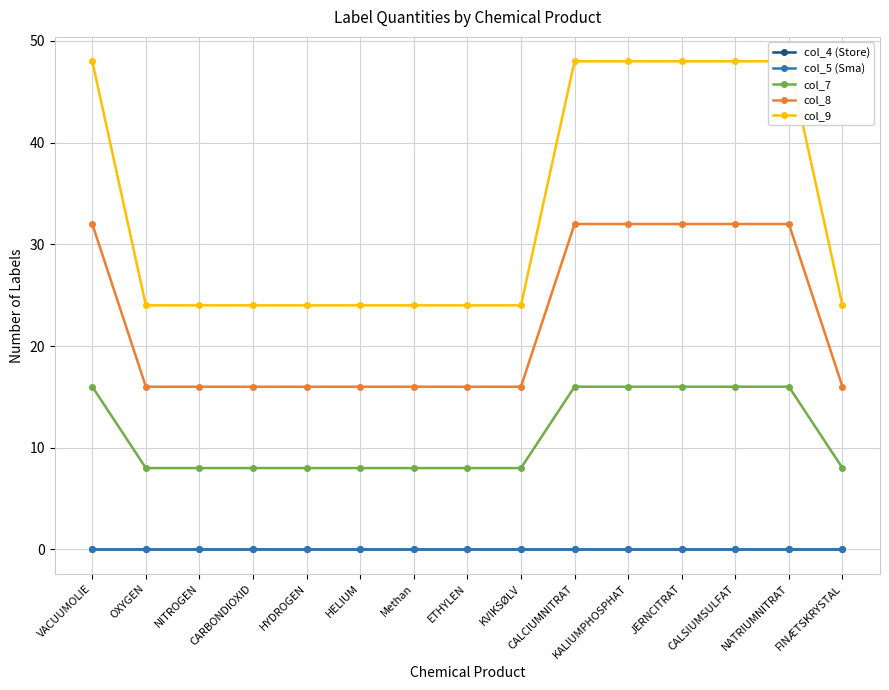

Reading left to right, what are all the values shown in this chart?

col_4 (Store): VACUUMOLIE=0	OXYGEN=0	NITROGEN=0	CARBONDIOXID=0	HYDROGEN=0	HELIUM=0	Methan=0	ETHYLEN=0	KVIKSØLV=0	CALCIUMNITRAT=0	KALIUMPHOSPHAT=0	JERNCITRAT=0	CALSIUMSULFAT=0	NATRIUMNITRAT=0	FINÆTSKRYSTAL=0
col_5 (Sma): VACUUMOLIE=0	OXYGEN=0	NITROGEN=0	CARBONDIOXID=0	HYDROGEN=0	HELIUM=0	Methan=0	ETHYLEN=0	KVIKSØLV=0	CALCIUMNITRAT=0	KALIUMPHOSPHAT=0	JERNCITRAT=0	CALSIUMSULFAT=0	NATRIUMNITRAT=0	FINÆTSKRYSTAL=0
col_7: VACUUMOLIE=16	OXYGEN=8	NITROGEN=8	CARBONDIOXID=8	HYDROGEN=8	HELIUM=8	Methan=8	ETHYLEN=8	KVIKSØLV=8	CALCIUMNITRAT=16	KALIUMPHOSPHAT=16	JERNCITRAT=16	CALSIUMSULFAT=16	NATRIUMNITRAT=16	FINÆTSKRYSTAL=8
col_8: VACUUMOLIE=32	OXYGEN=16	NITROGEN=16	CARBONDIOXID=16	HYDROGEN=16	HELIUM=16	Methan=16	ETHYLEN=16	KVIKSØLV=16	CALCIUMNITRAT=32	KALIUMPHOSPHAT=32	JERNCITRAT=32	CALSIUMSULFAT=32	NATRIUMNITRAT=32	FINÆTSKRYSTAL=16
col_9: VACUUMOLIE=48	OXYGEN=24	NITROGEN=24	CARBONDIOXID=24	HYDROGEN=24	HELIUM=24	Methan=24	ETHYLEN=24	KVIKSØLV=24	CALCIUMNITRAT=48	KALIUMPHOSPHAT=48	JERNCITRAT=48	CALSIUMSULFAT=48	NATRIUMNITRAT=48	FINÆTSKRYSTAL=24